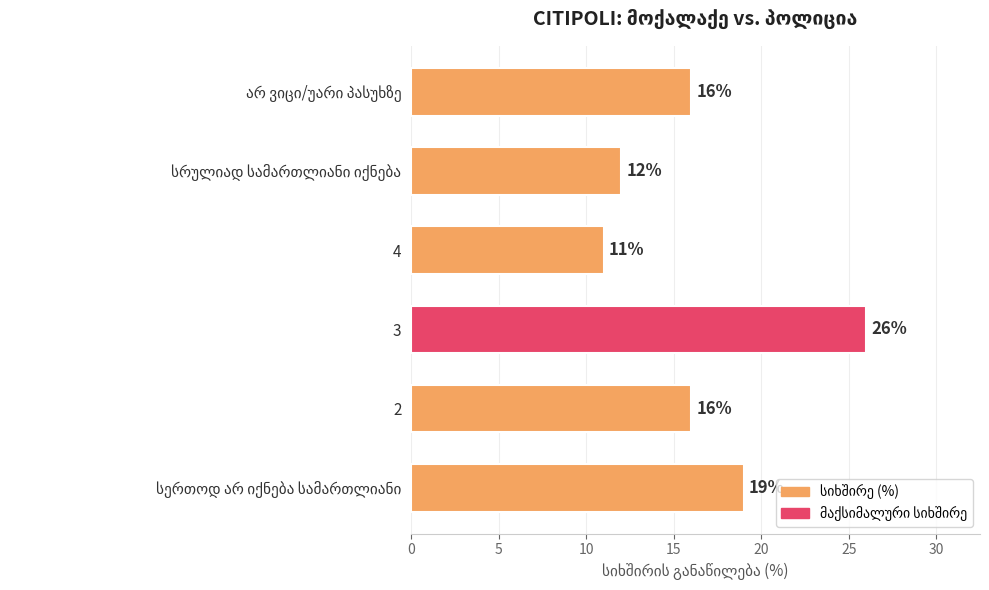

Does the chart contain any negative values?

No